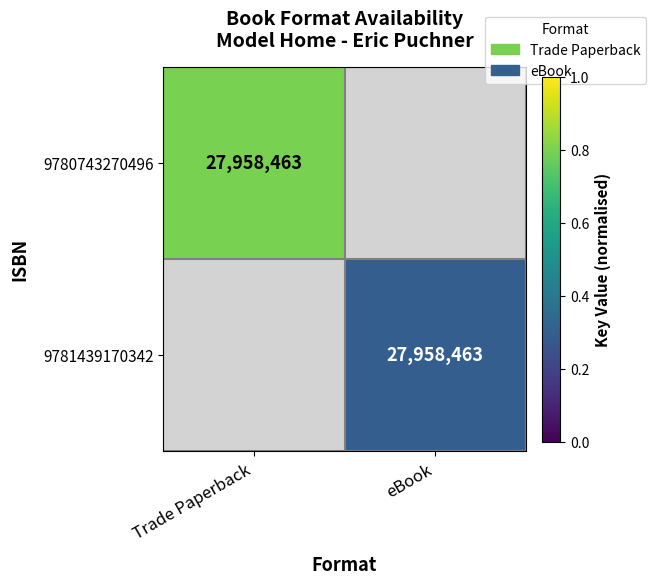

Is it true that 9781439170342 equals 48477464.1 at eBook?

False